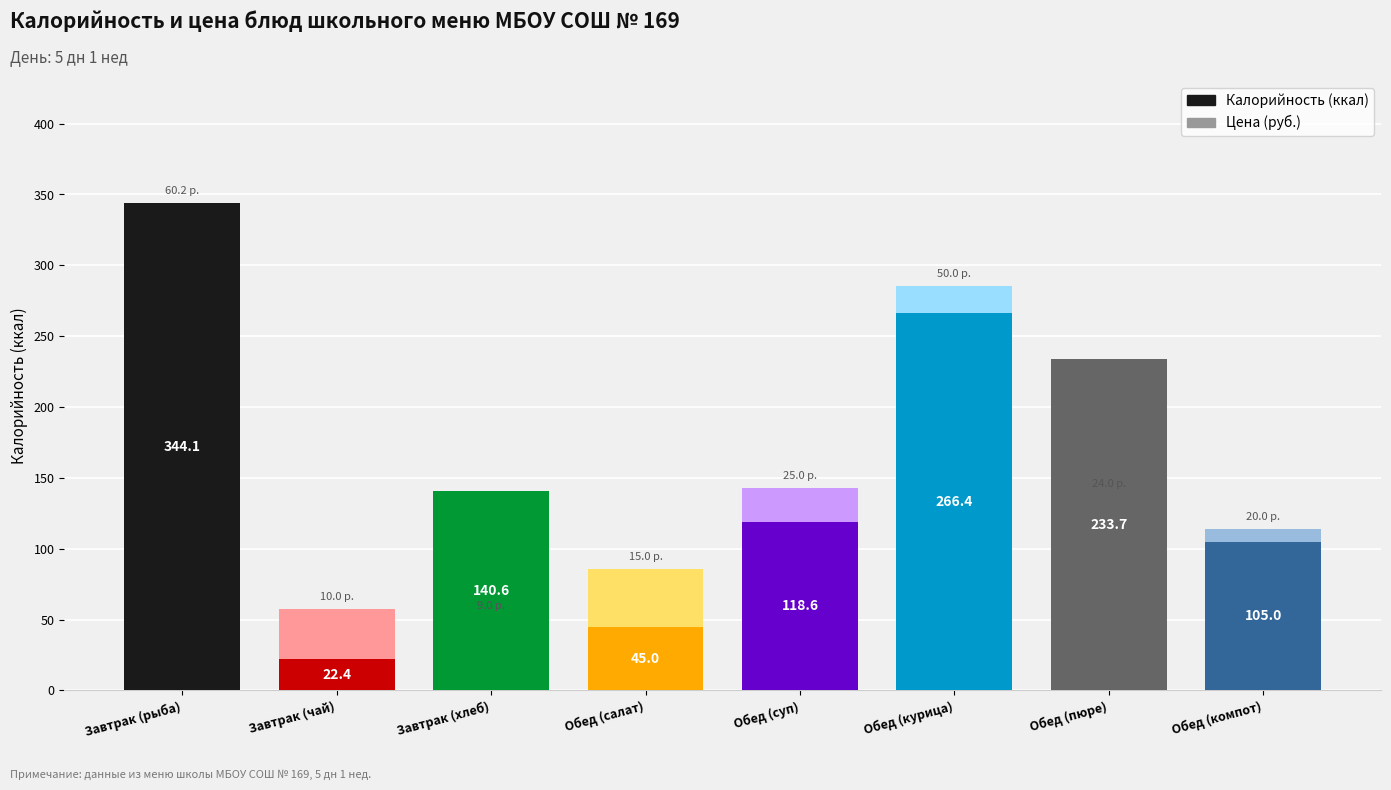

What is the lowest value of the Калорийность (ккал) series?

22.4